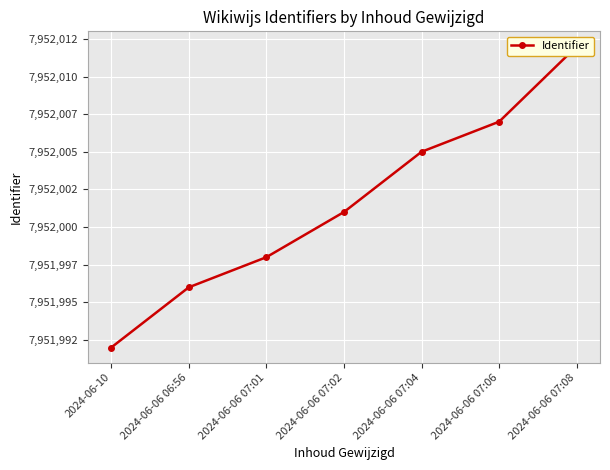

Count the number of data series in this chart.

1